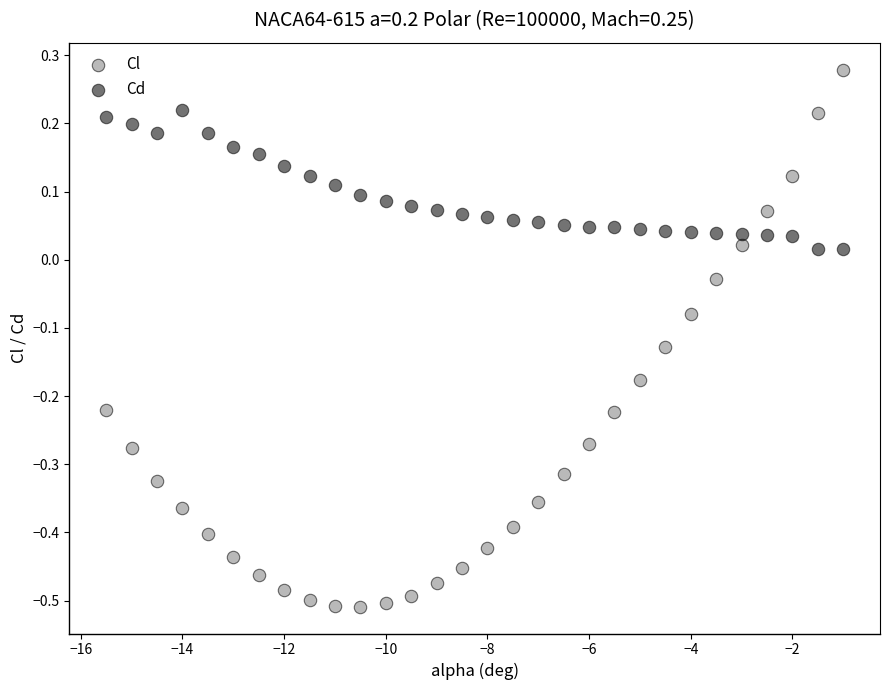

Which series has the widest spread of Y values?

Cl